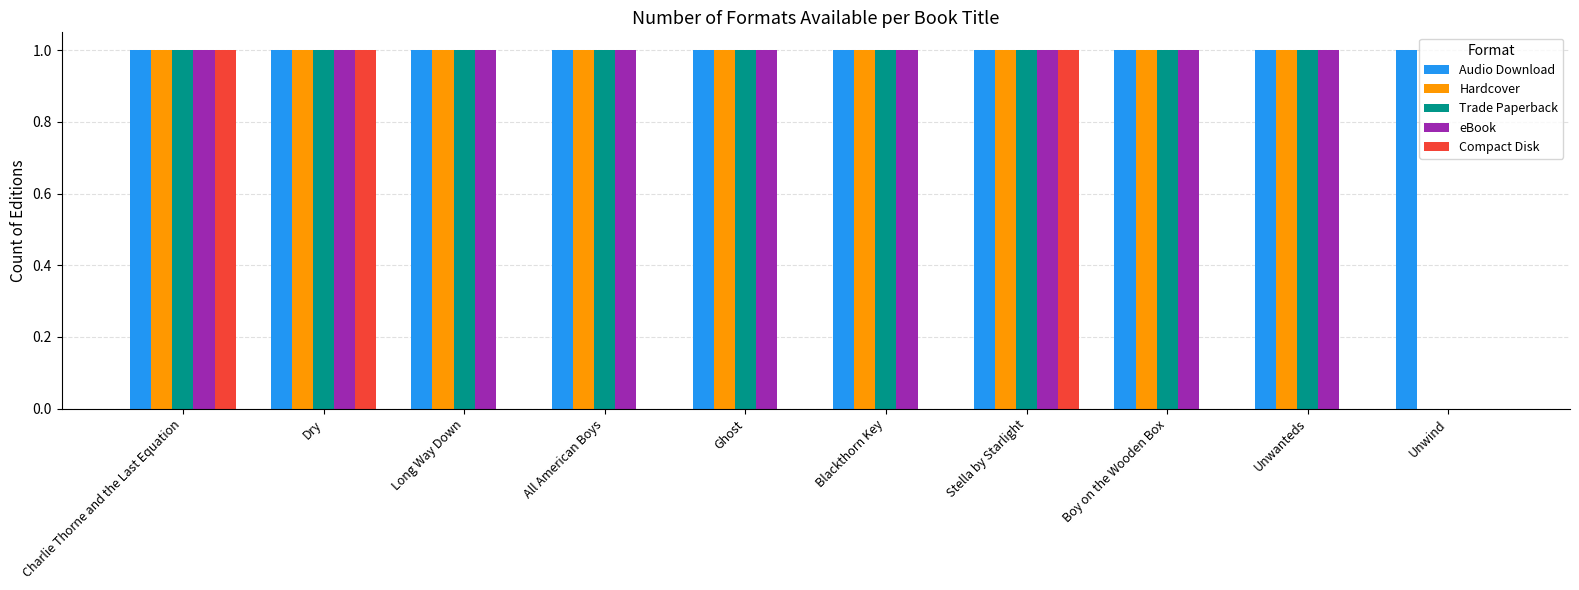

Reading left to right, list all the values displayed in this chart.

Audio Download: Charlie Thorne and the Last Equation=1	Dry=1	Long Way Down=1	All American Boys=1	Ghost=1	Blackthorn Key=1	Stella by Starlight=1	Boy on the Wooden Box=1	Unwanteds=1	Unwind=1
Hardcover: Charlie Thorne and the Last Equation=1	Dry=1	Long Way Down=1	All American Boys=1	Ghost=1	Blackthorn Key=1	Stella by Starlight=1	Boy on the Wooden Box=1	Unwanteds=1	Unwind=0
Trade Paperback: Charlie Thorne and the Last Equation=1	Dry=1	Long Way Down=1	All American Boys=1	Ghost=1	Blackthorn Key=1	Stella by Starlight=1	Boy on the Wooden Box=1	Unwanteds=1	Unwind=0
eBook: Charlie Thorne and the Last Equation=1	Dry=1	Long Way Down=1	All American Boys=1	Ghost=1	Blackthorn Key=1	Stella by Starlight=1	Boy on the Wooden Box=1	Unwanteds=1	Unwind=0
Compact Disk: Charlie Thorne and the Last Equation=1	Dry=1	Long Way Down=0	All American Boys=0	Ghost=0	Blackthorn Key=0	Stella by Starlight=1	Boy on the Wooden Box=0	Unwanteds=0	Unwind=0